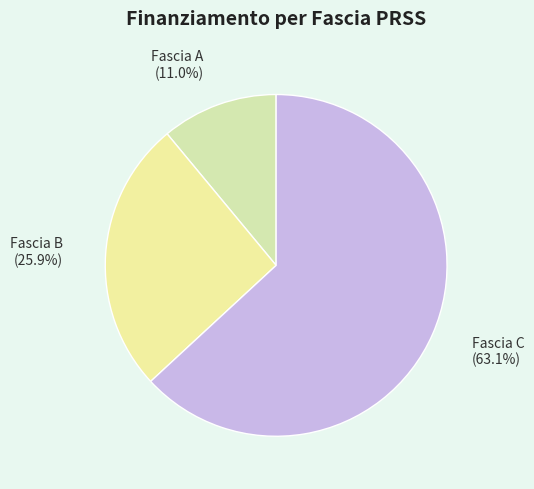

Which slice is the largest?

Fascia C (63.1%)